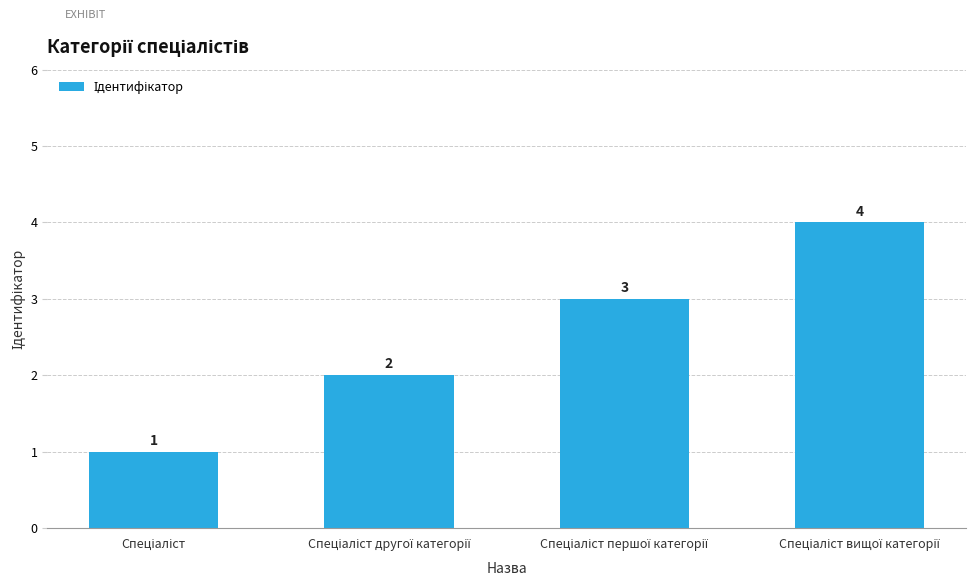

What is the difference between the maximum and minimum values?

3